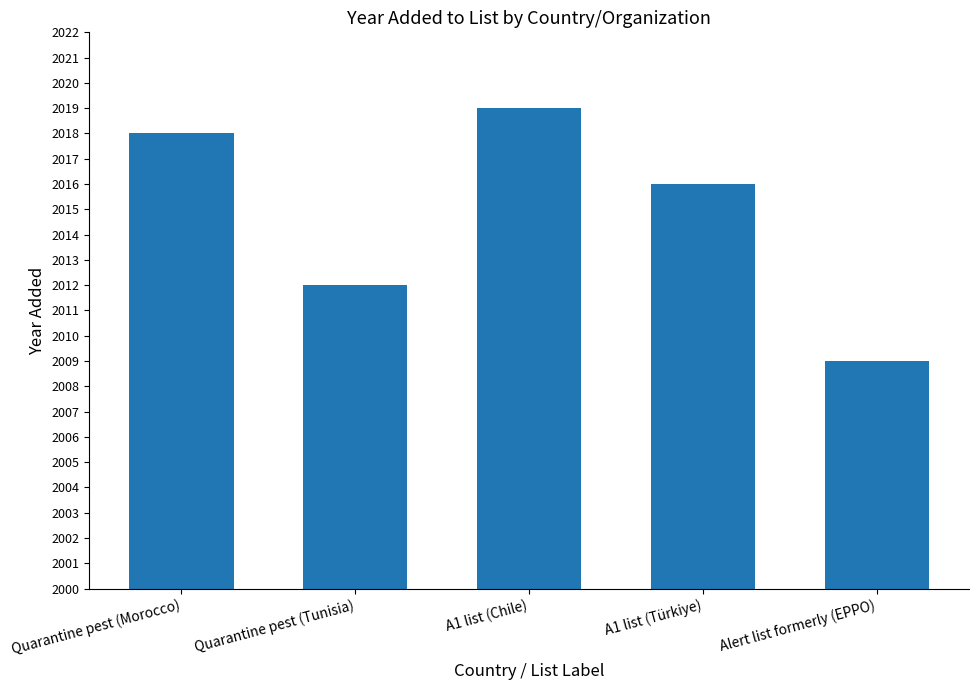

Is it true that the value at A1 list (Chile) is 2019?

True